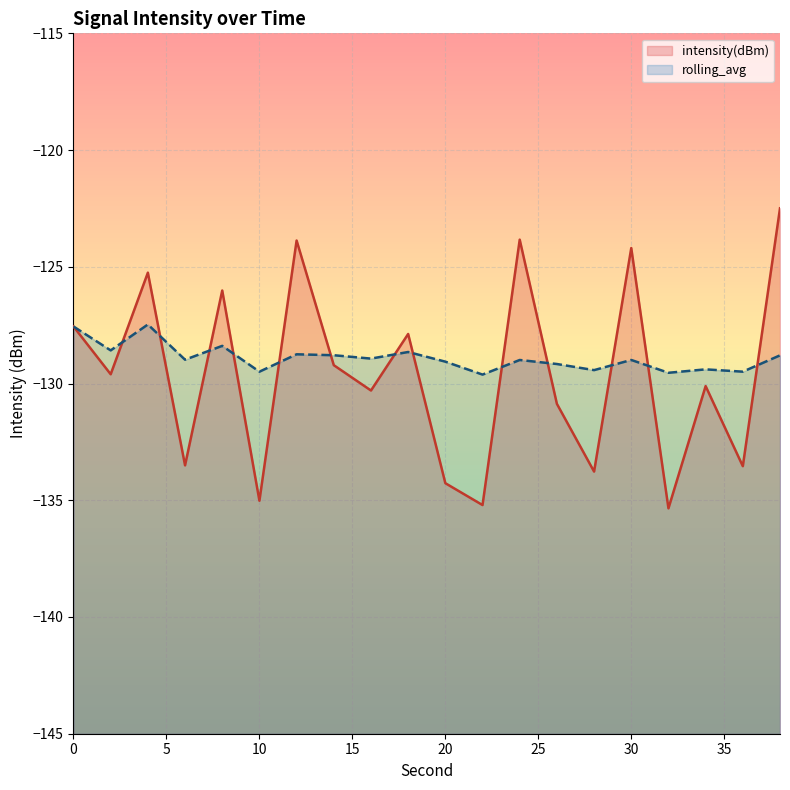

Which series has the largest range (max minus min)?

intensity(dBm)